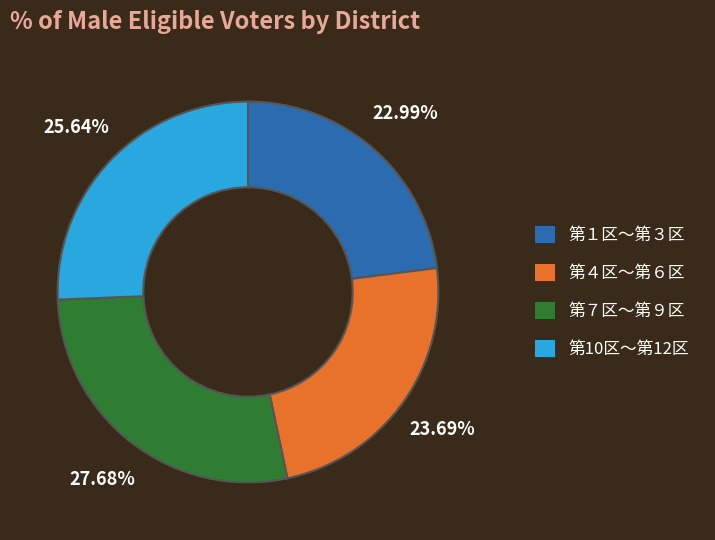

Rank the categories by value from lowest to highest.

第１区〜第３区, 第４区〜第６区, 第10区〜第12区, 第７区〜第９区